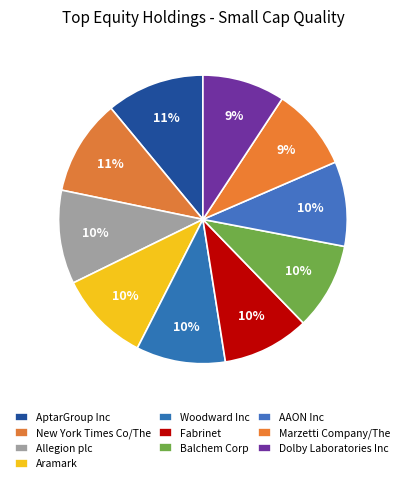

How many segments does this pie chart have?

10